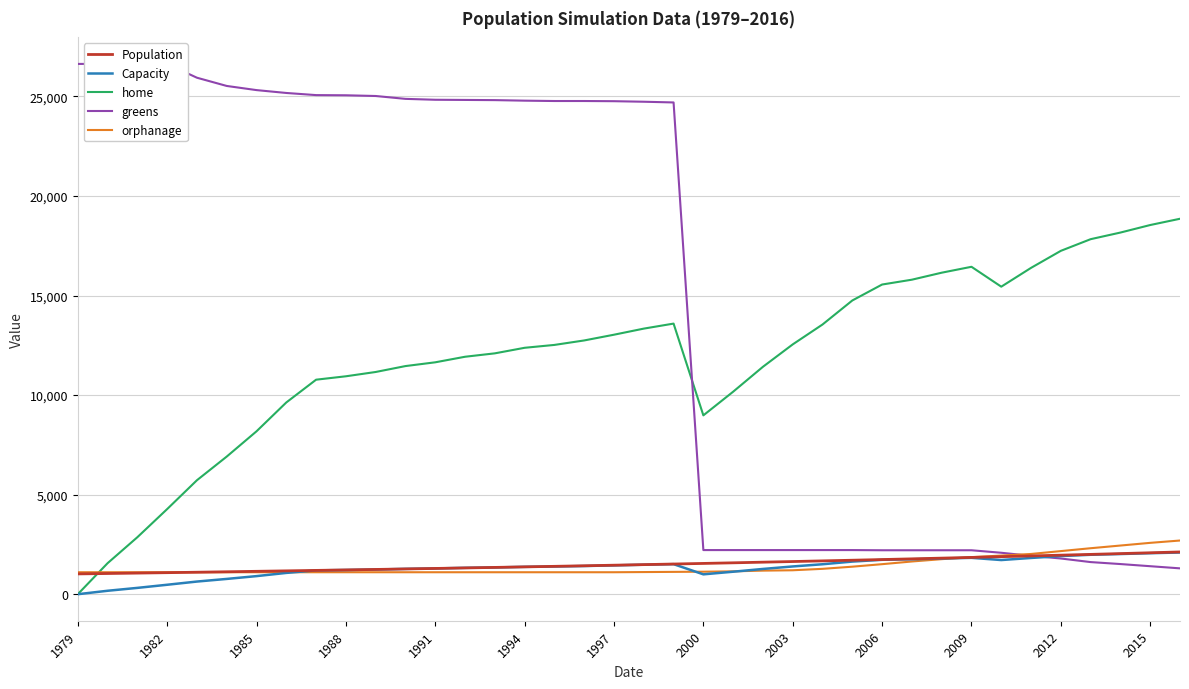

True or false: greens has more than 0 points higher than both neighbors.

False